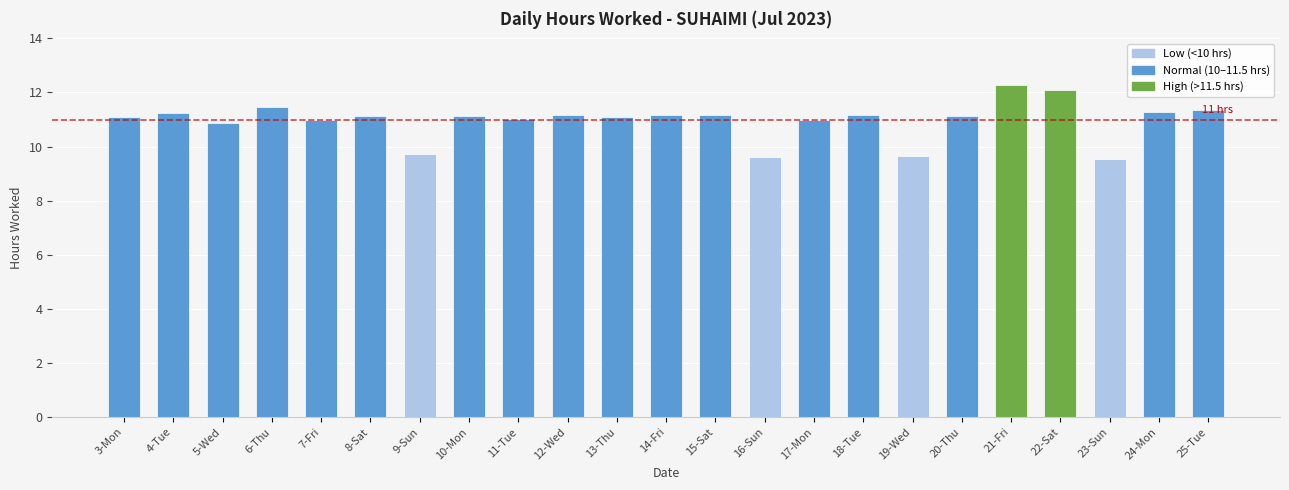

What is the approximate value at 18-Tue?

11.2